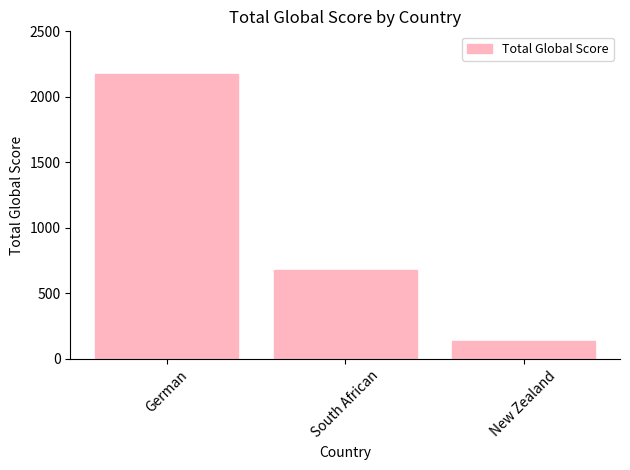

What is the label of the 3rd bar from the left?

New Zealand